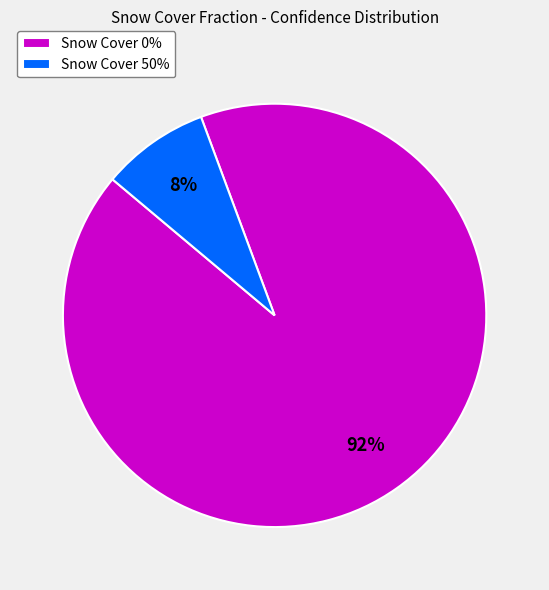

How many slices are in this pie chart?

2